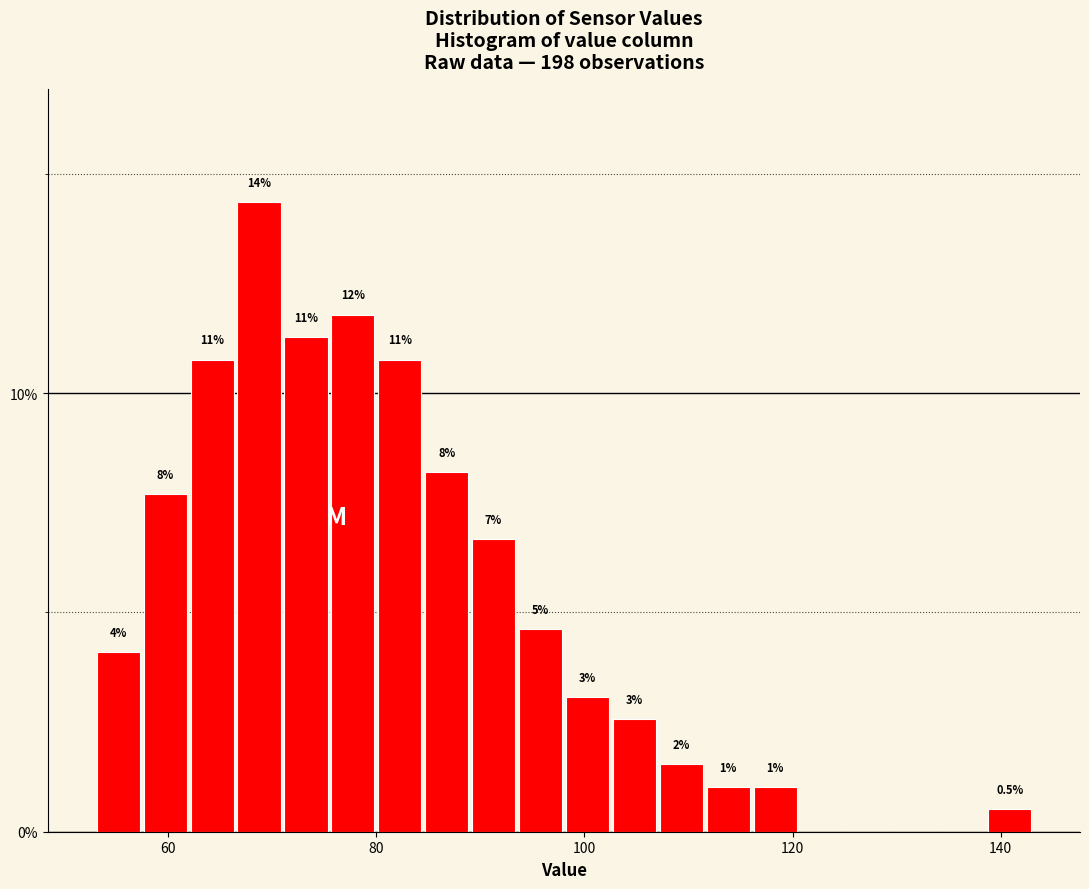

Around what value on the x-axis is the tallest bar? Give the approximate position of its centre, as read against the axis.

68